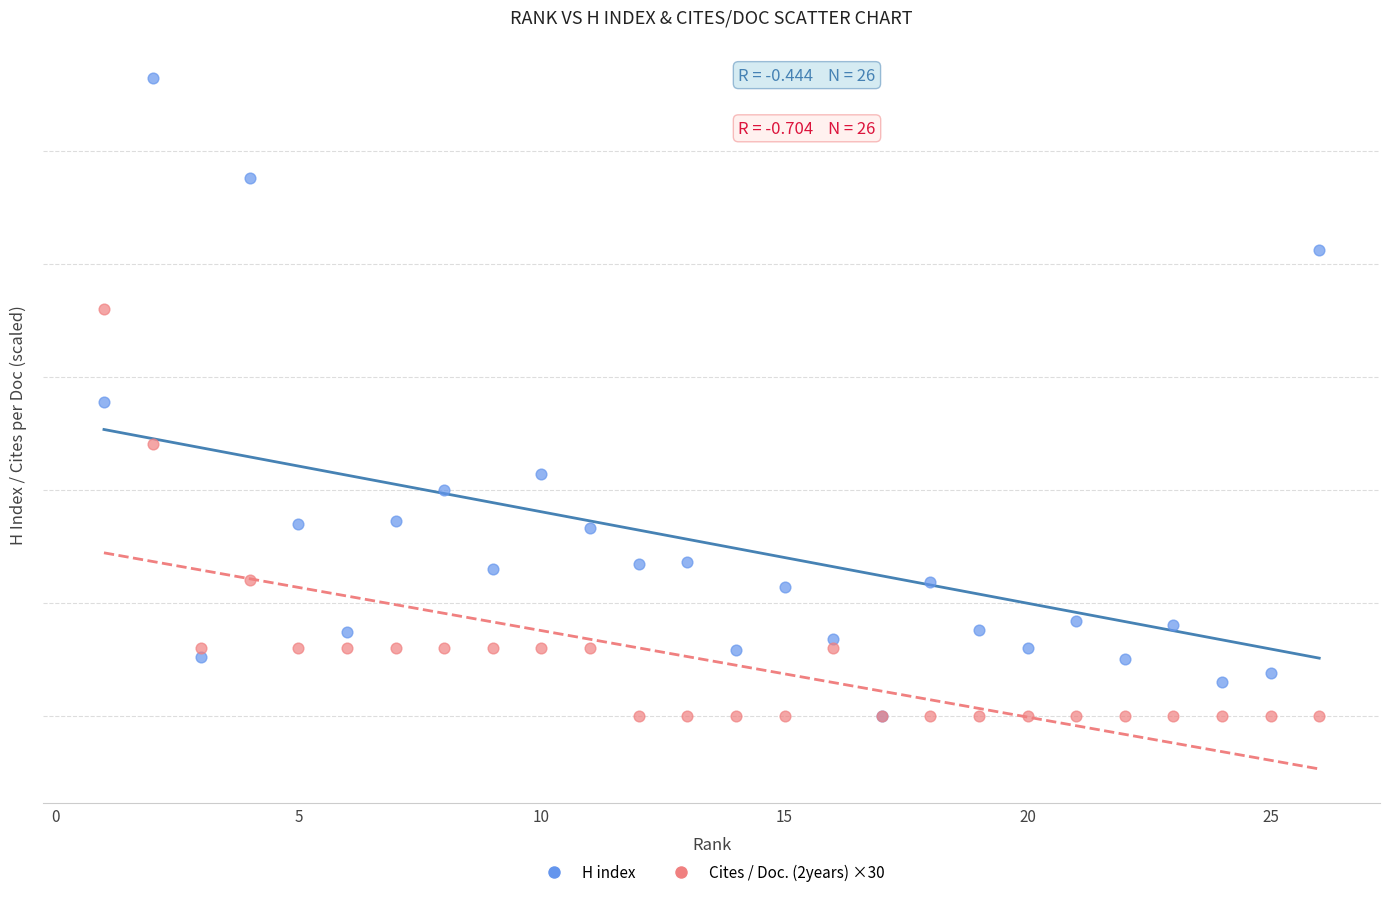

What are all the series names shown in the legend?

H index, Cites / Doc. (2years) ×30